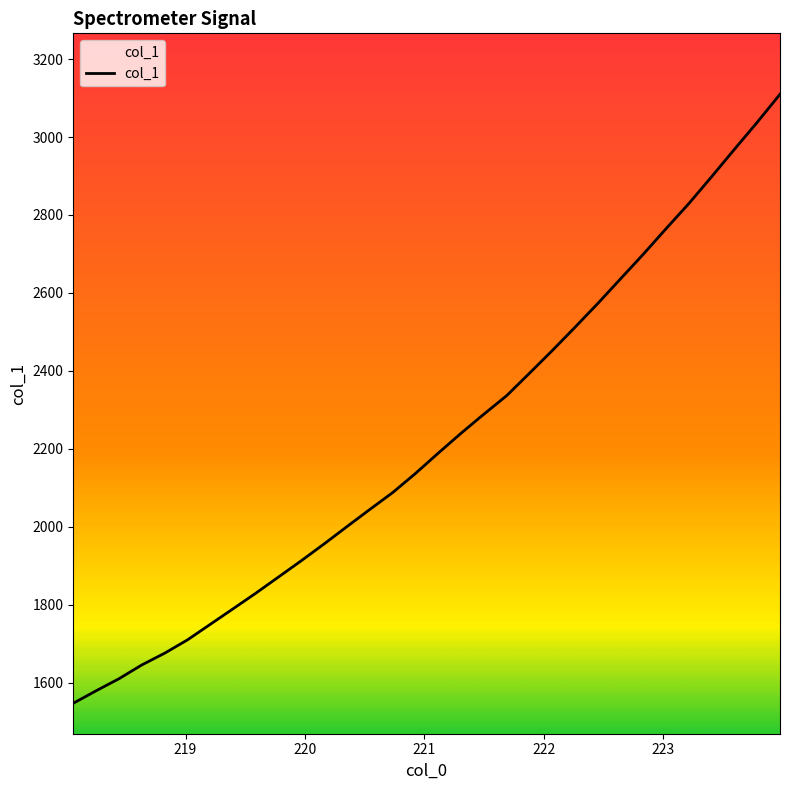

Count the number of values greater than 2188.

16